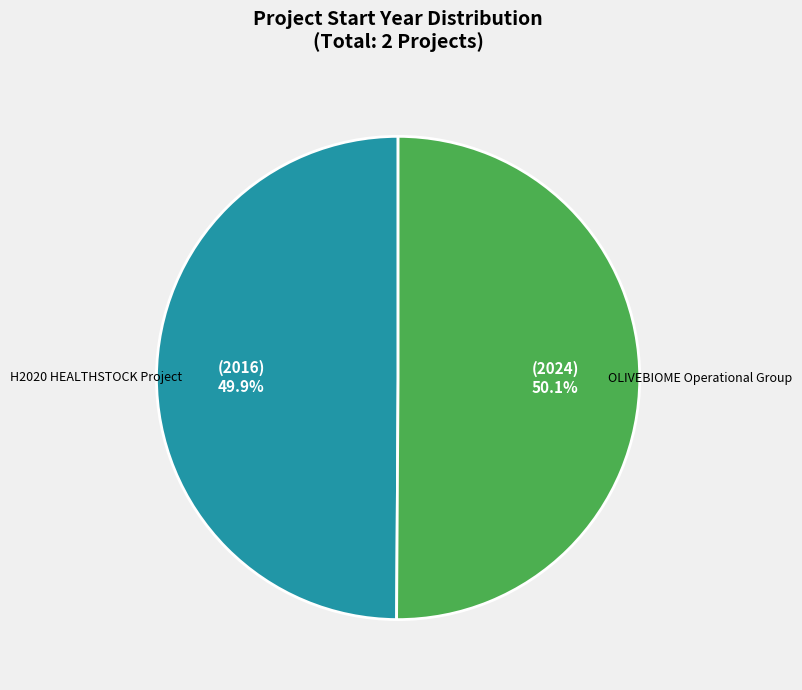

Is there a majority slice in this chart?

Yes